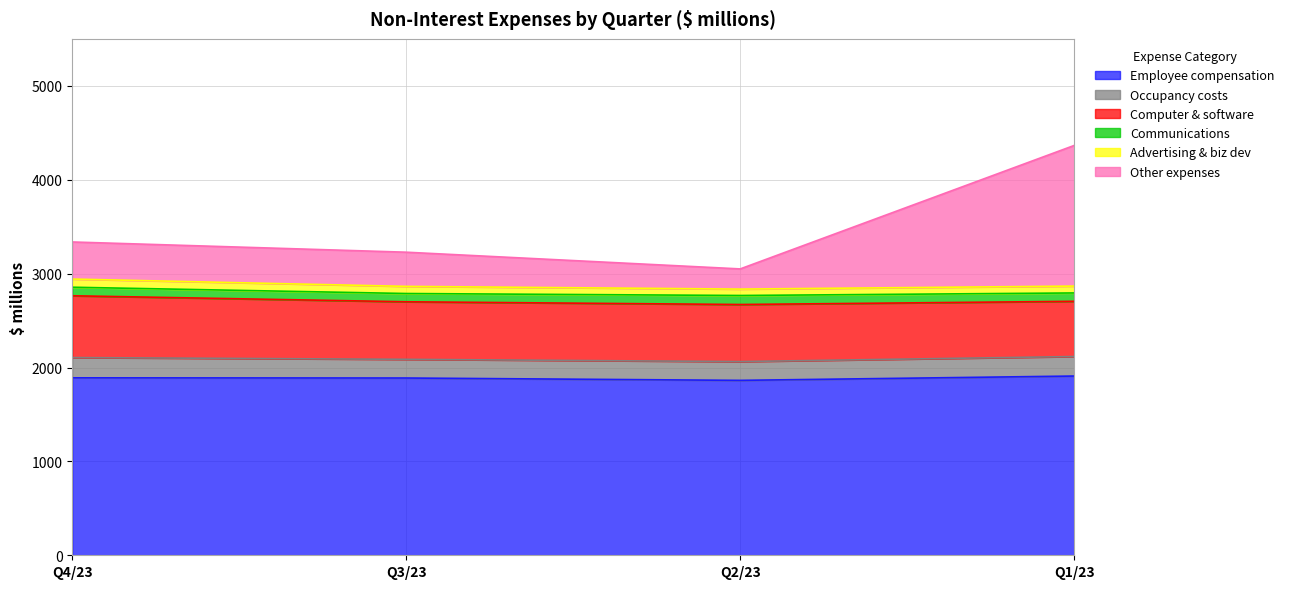

What is the difference between the maximum and minimum values in the Employee compensation series?

46